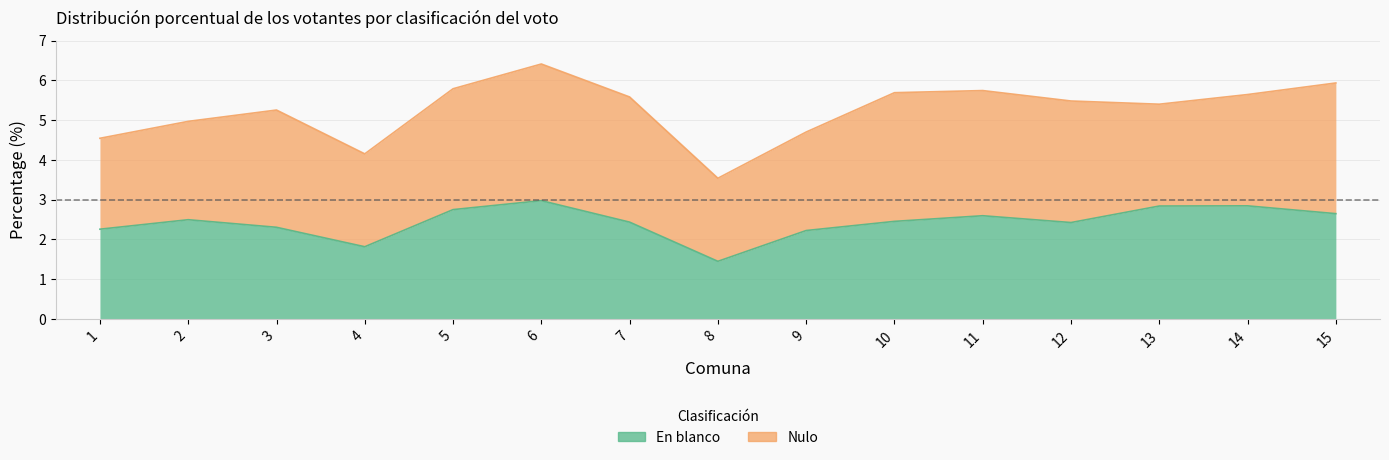

Where does the data first go above 2?

1